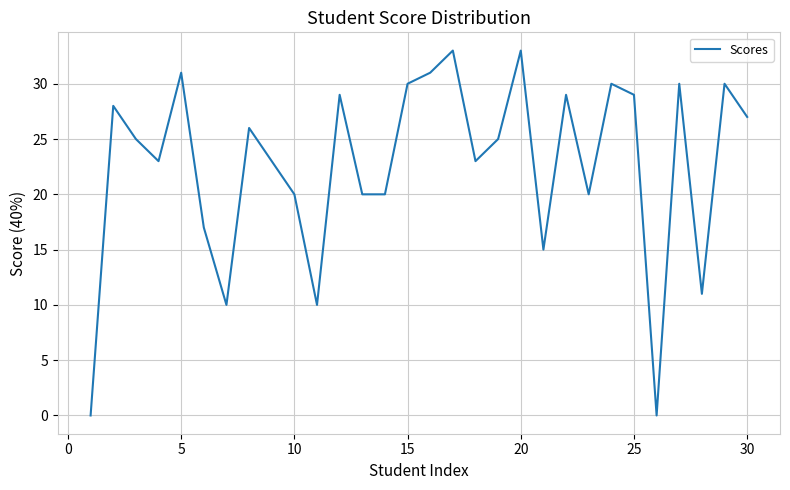

What is the maximum value shown in the chart?

33